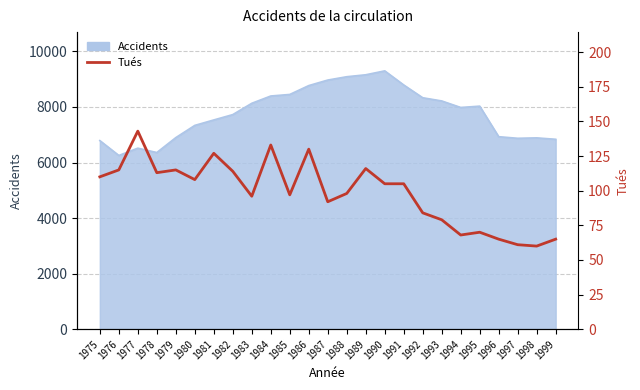

List the labels in order of value, smallest first.

1998, 1997, 1996, 1999, 1994, 1995, 1993, 1992, 1987, 1983, 1985, 1988, 1990, 1991, 1980, 1975, 1978, 1982, 1976, 1979, 1989, 1981, 1986, 1984, 1977